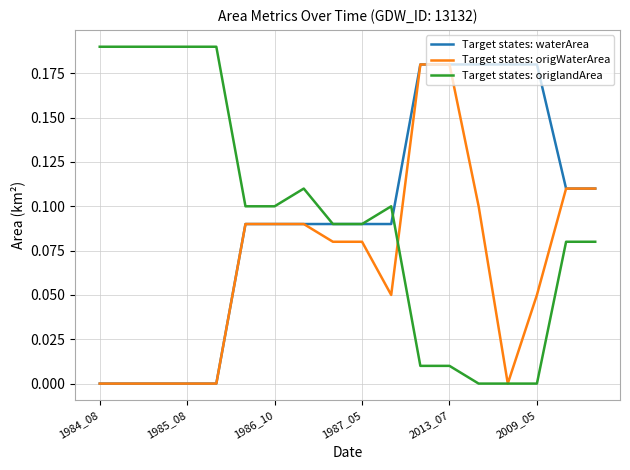

At how many categories does at least one series exceed 0?

18